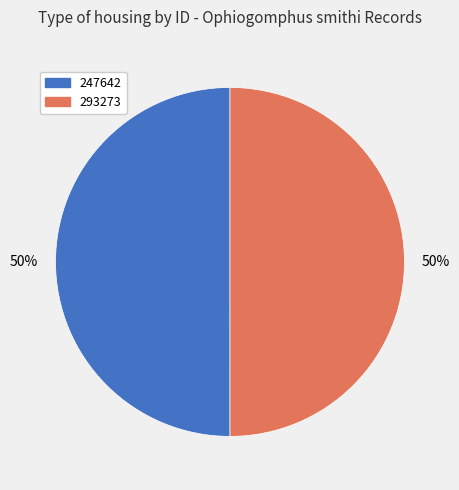

Count the number of slices in the pie.

2